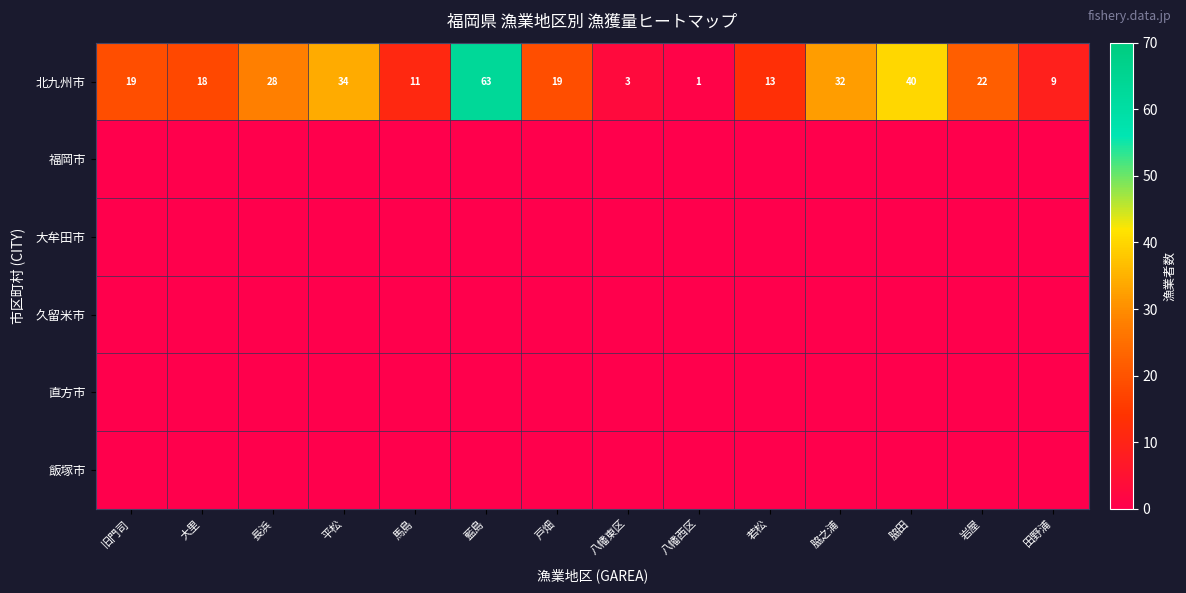

Which category has the lowest value in the 北九州市 series?

八幡西区